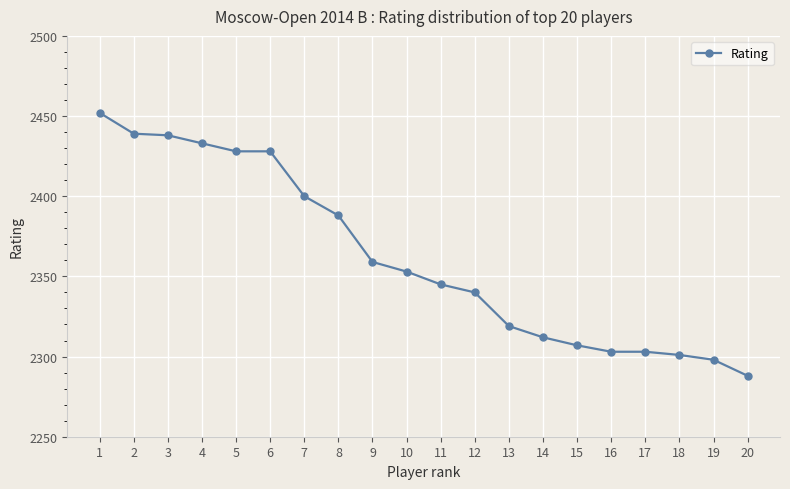

True or false: the data has more than 2 interior local peaks.

False